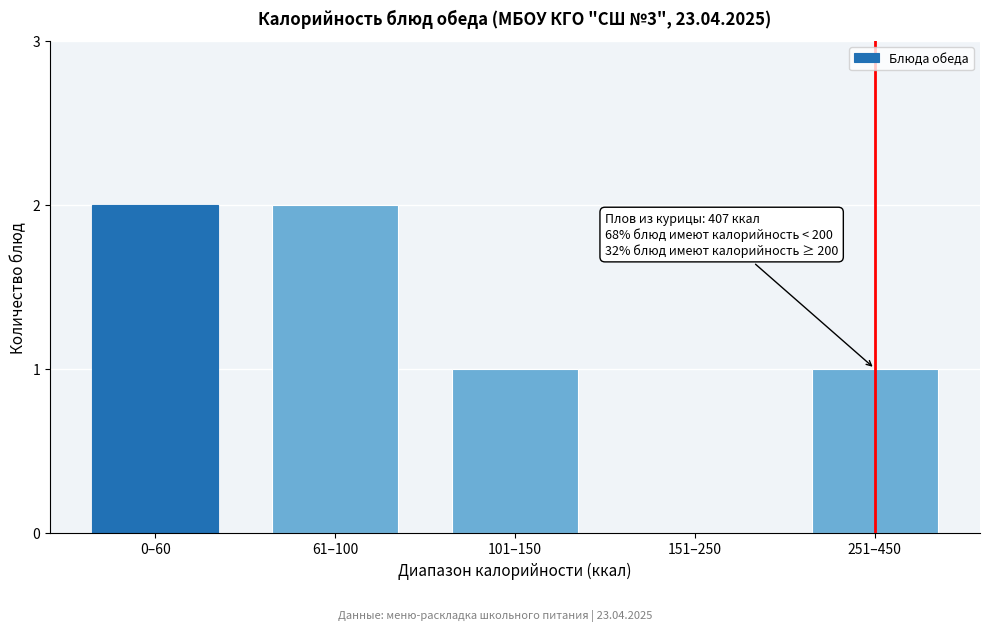

Reading left to right, transcribe all the data shown in this chart.

0–60=2	61–100=2	101–150=1	151–250=0	251–450=1